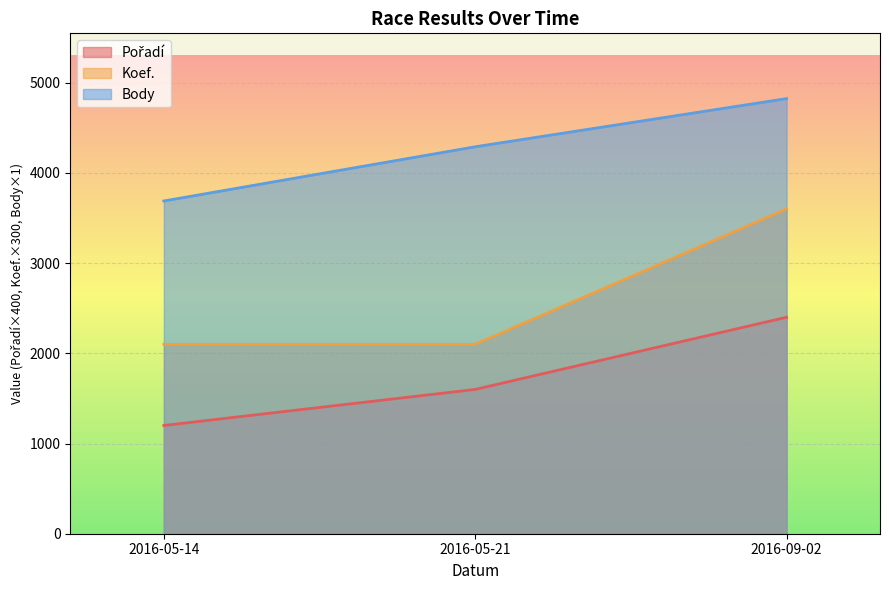

What is the label of the 1st point from the right?

2016-09-02